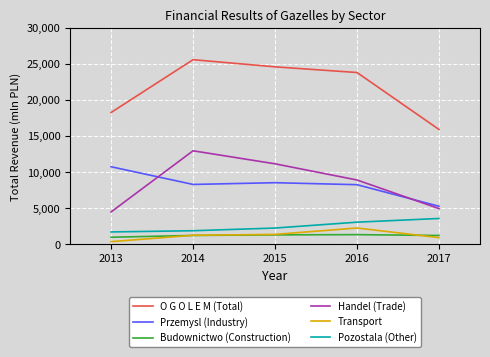

Which label corresponds to the smallest value in the chart?

2013